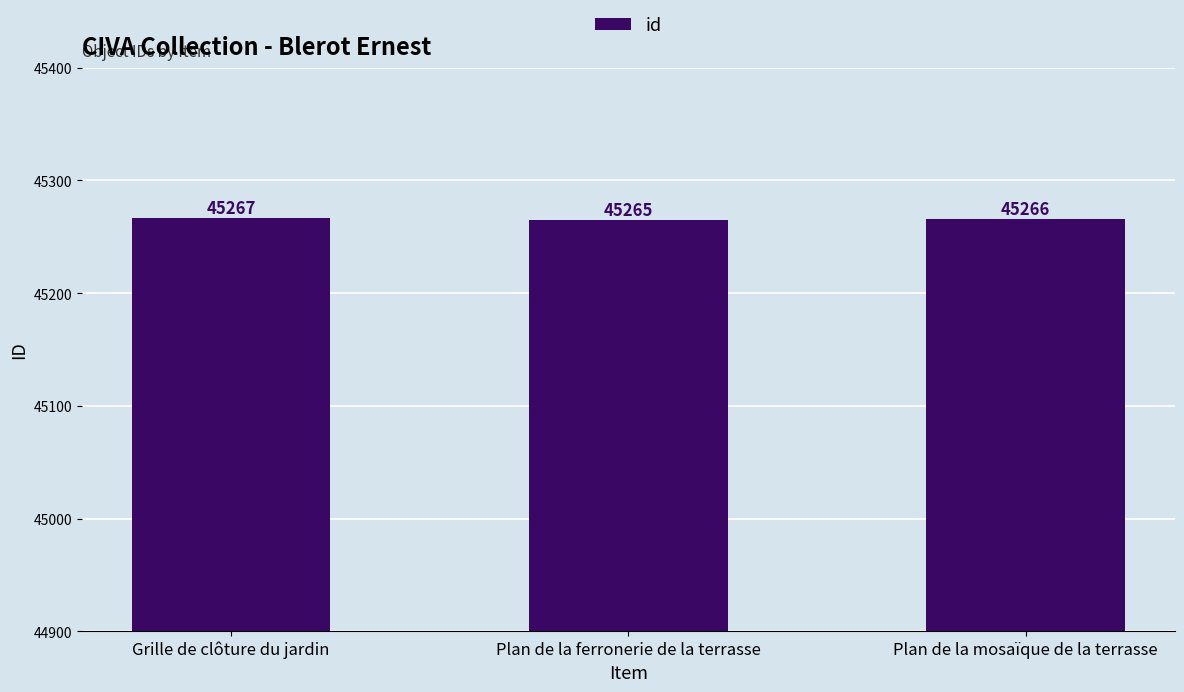

What is the average value?

45266